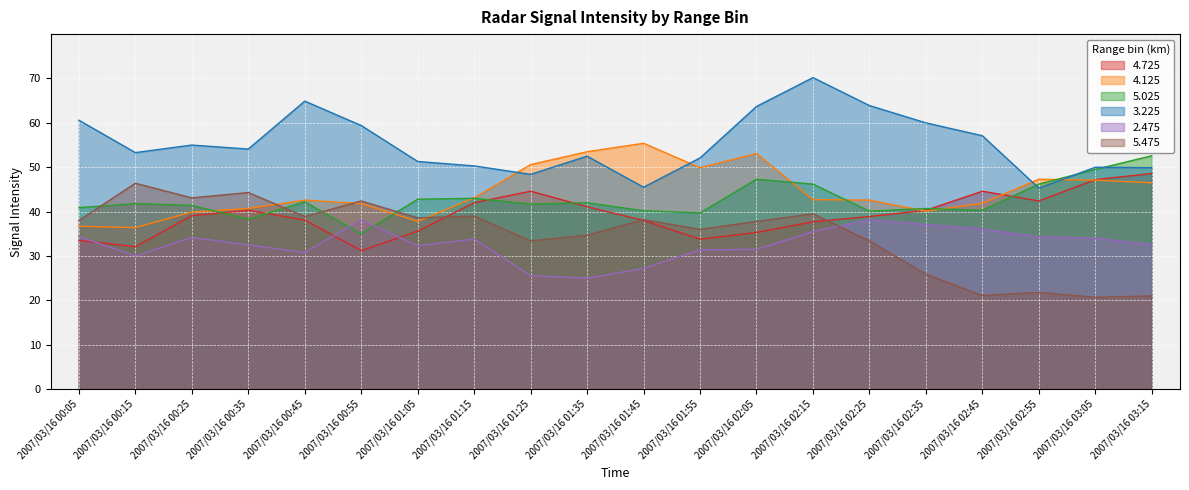

What is the value of the 5.025 point at the 8th from the left?

43.0